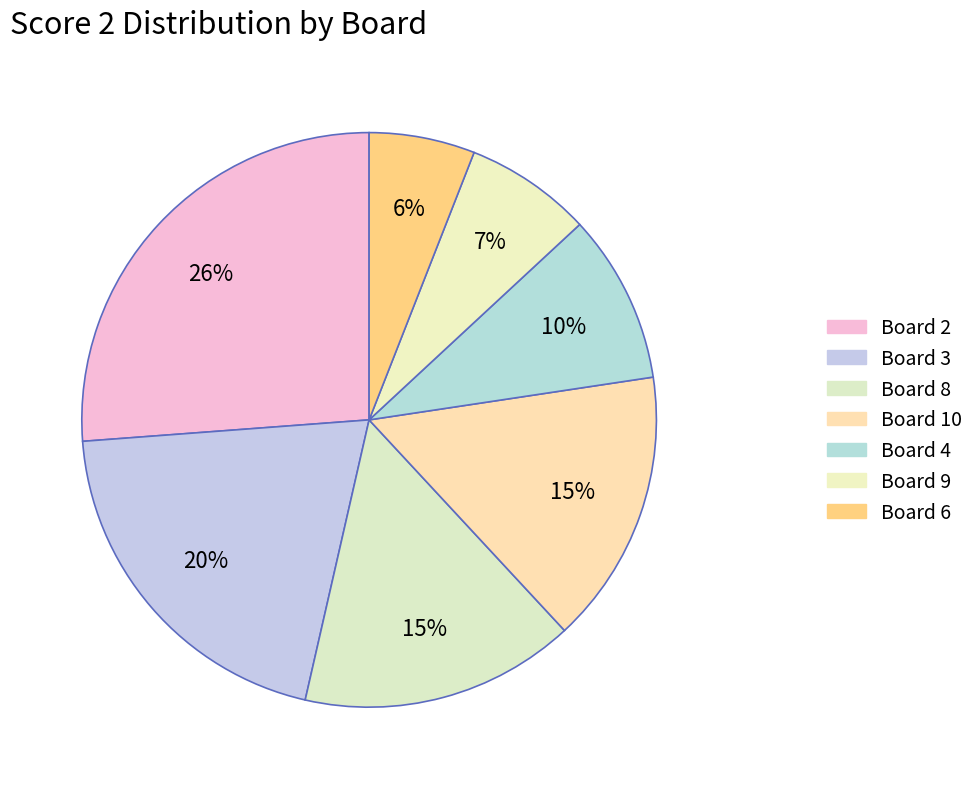

Count the number of slices in the pie.

7